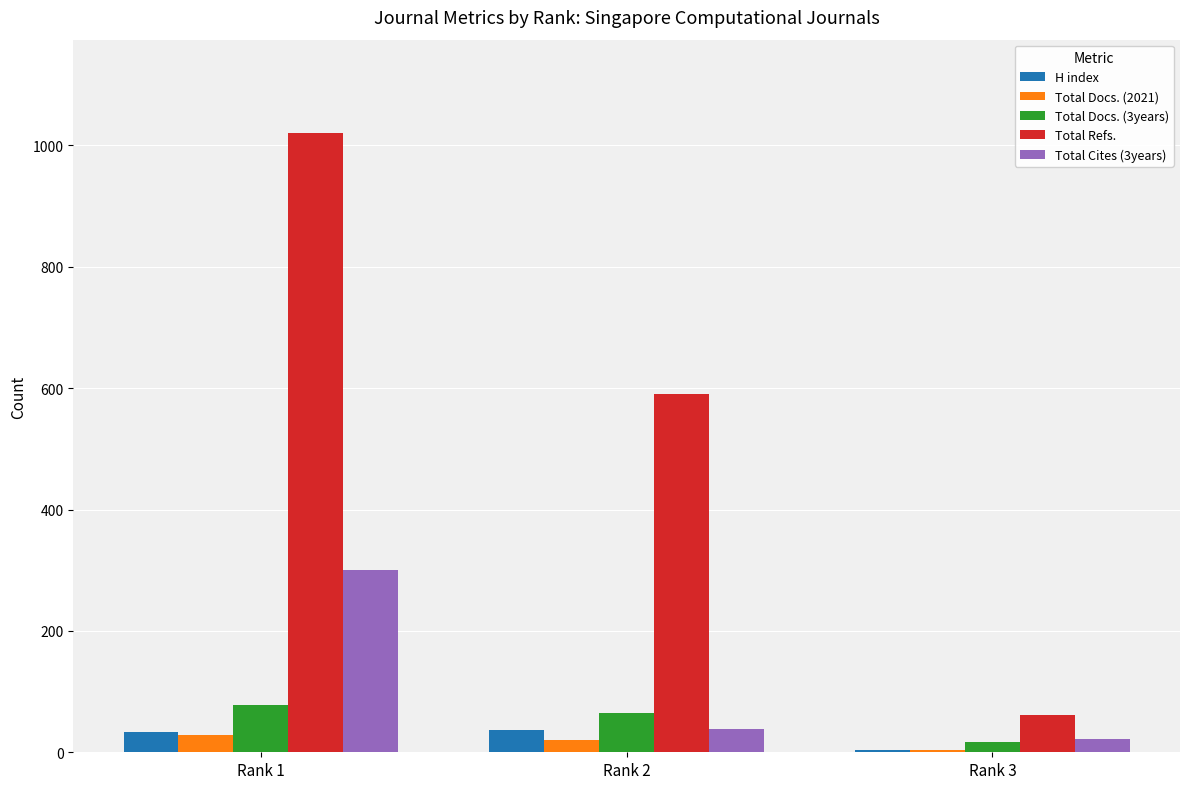

At which label is Total Refs. closest to 541?

Rank 2